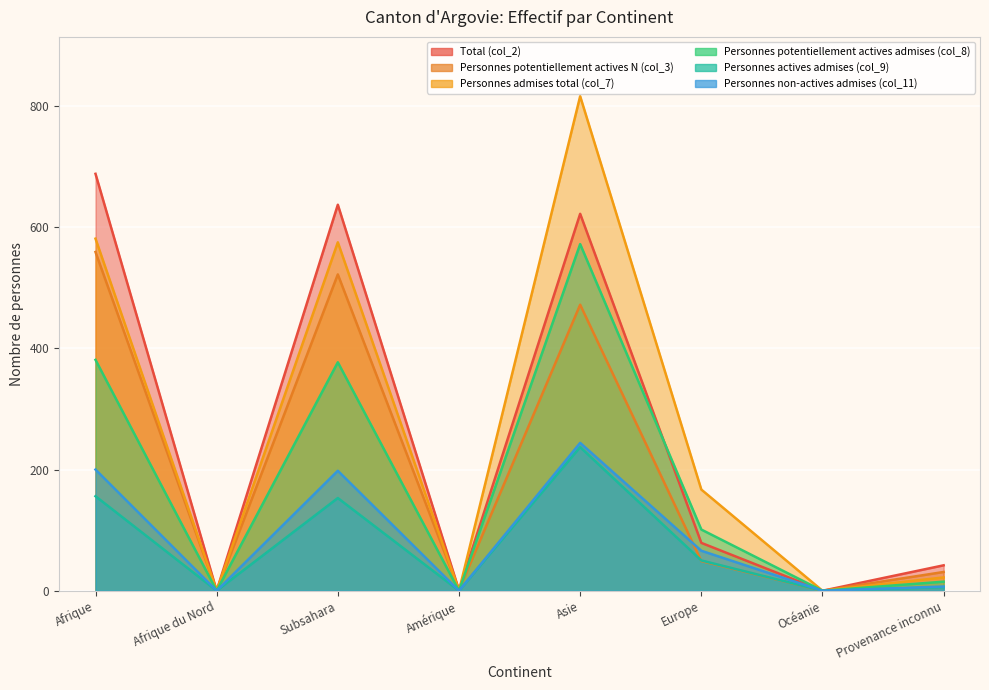

True or false: Personnes potentiellement actives admises (col_8) and Personnes admises total (col_7) intersect in this chart.

False